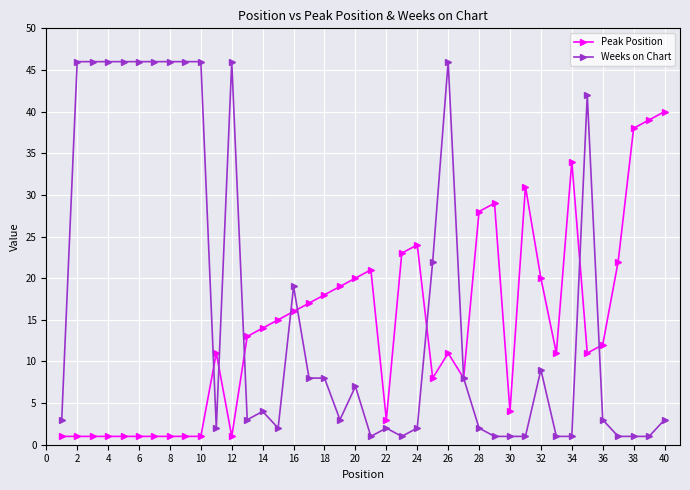

Which series has the largest total across all categories?

Weeks on Chart